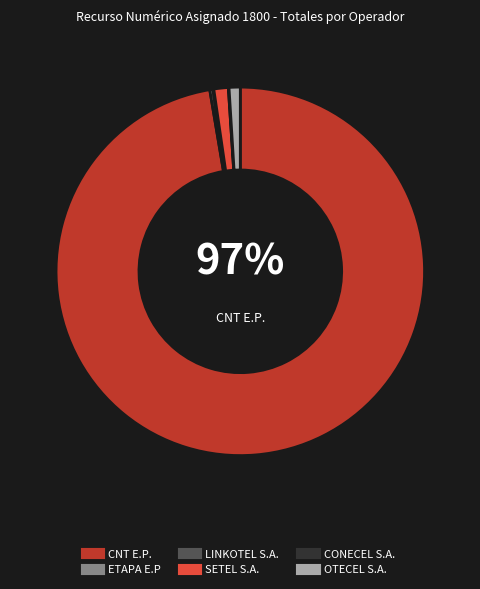

Is there any slice that represents more than half of the pie?

Yes